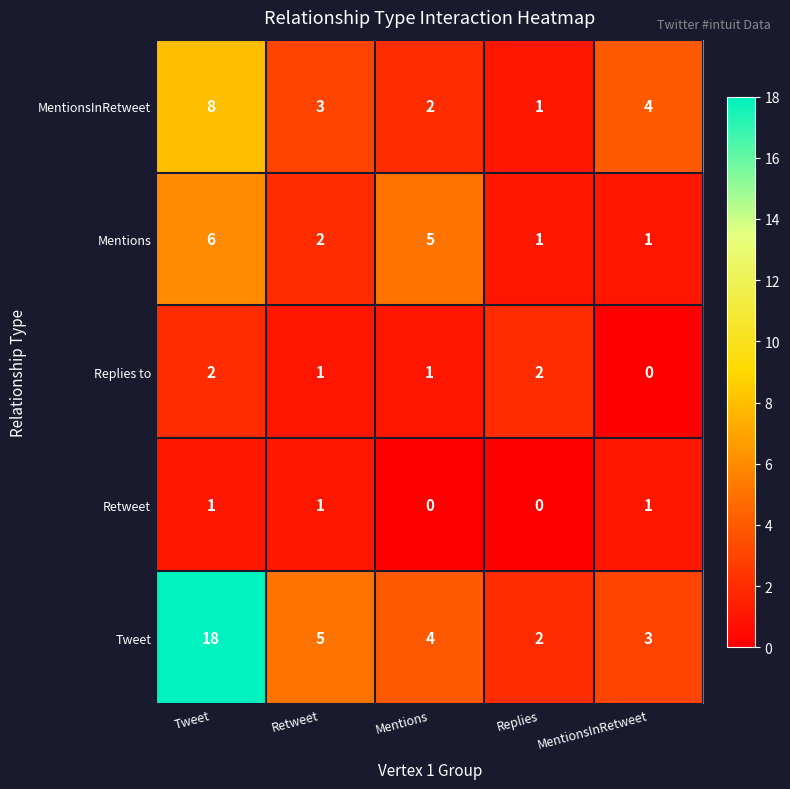

What is the sum of all Mentions values?

15